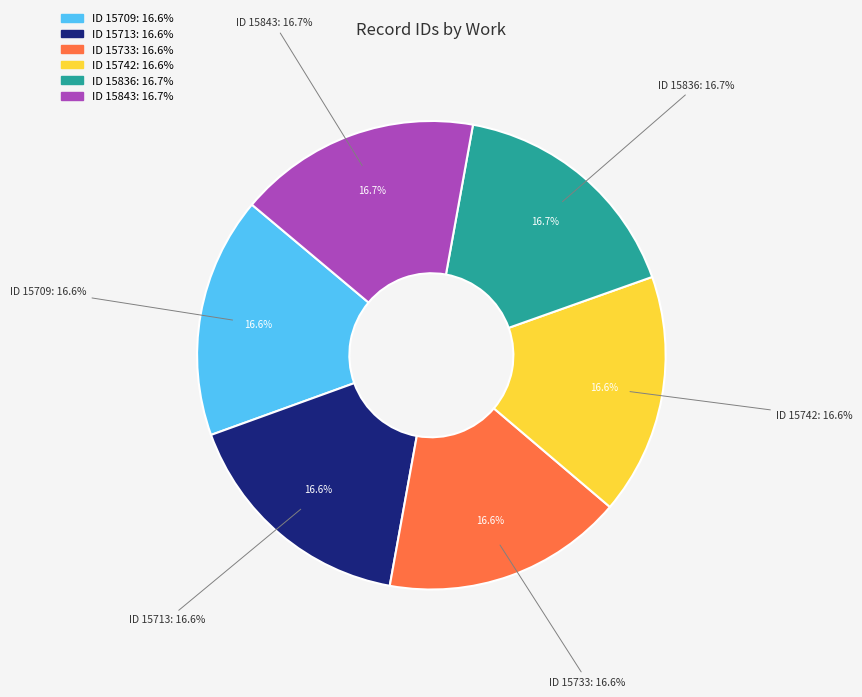

What is the ratio of the value at 15733 to the value at 15742?

1.0